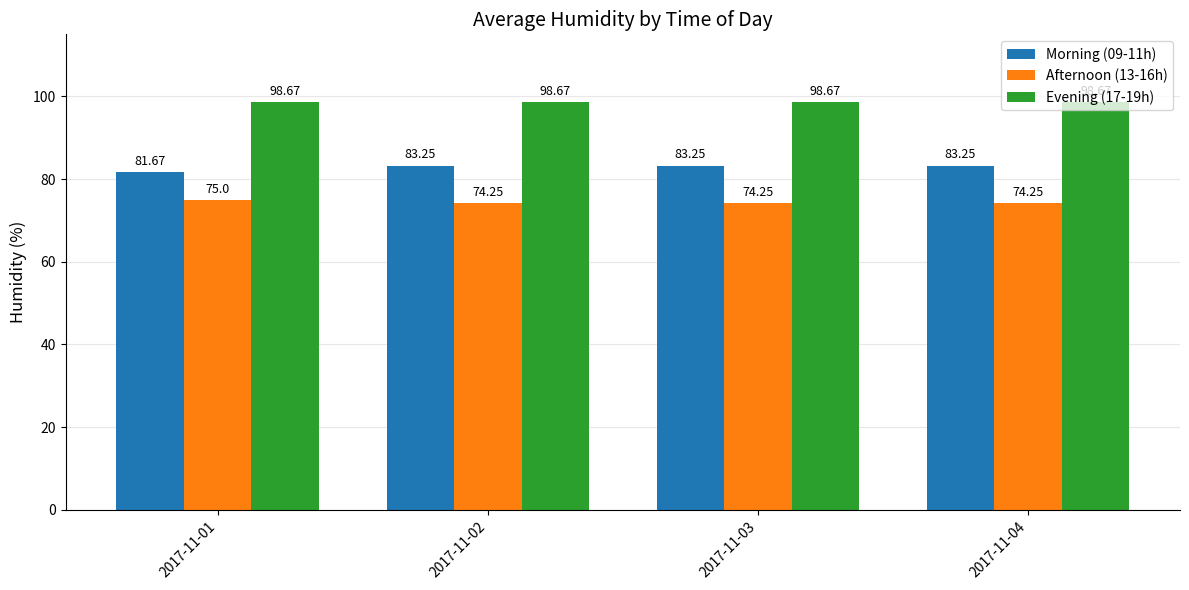

At how many categories does at least one series exceed 96?

4